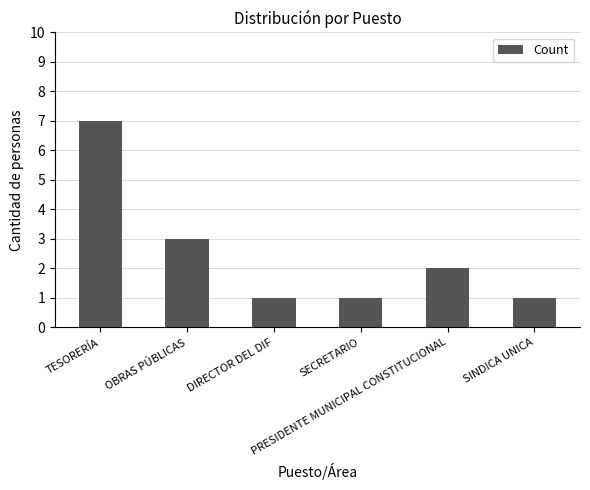

How many data points does each series have?

6